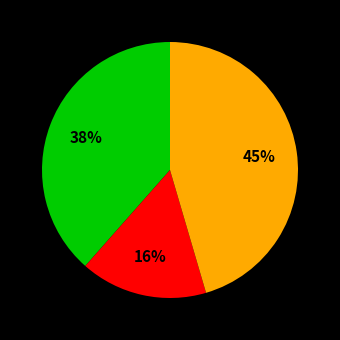

Does any single category account for the majority?

No